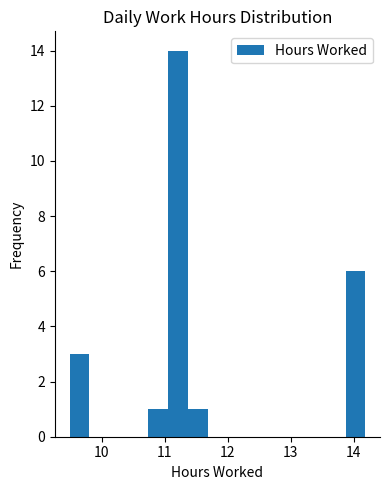

Read against the x-axis, roughly where is the centre of the tallest bar?

11.2